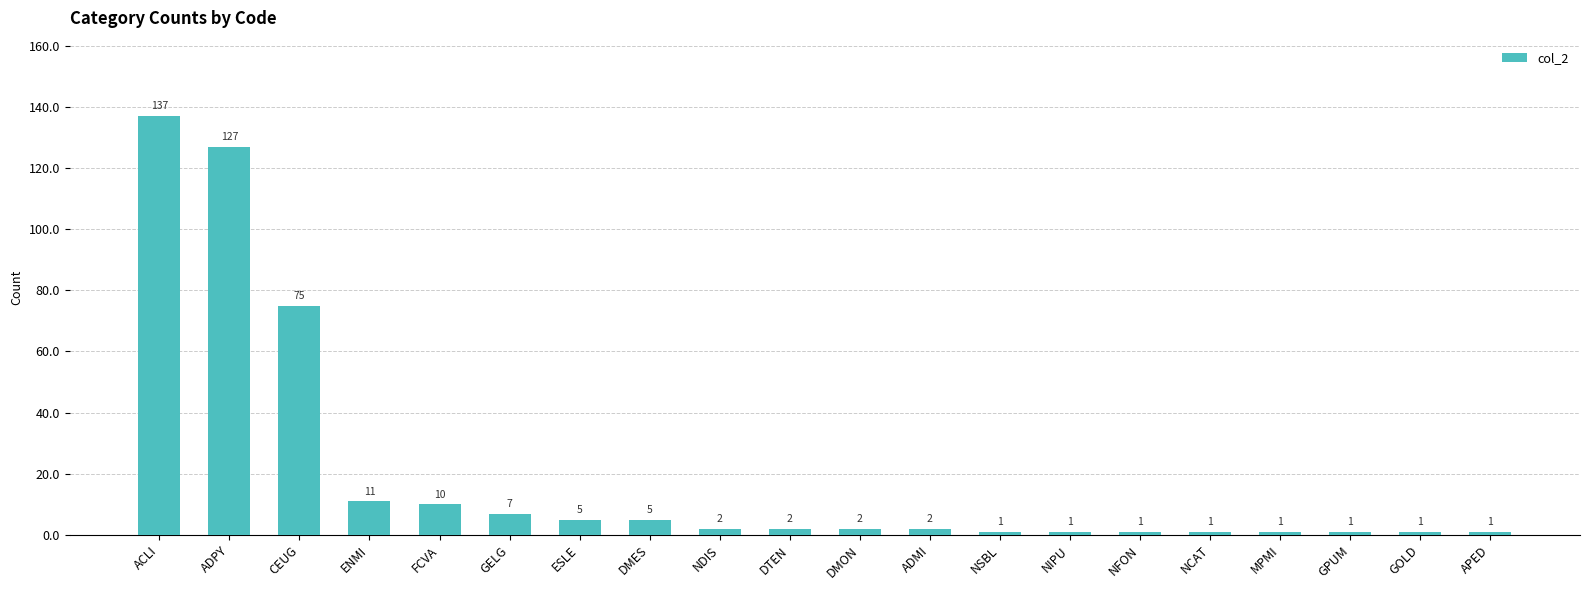

What is the maximum value shown in the chart?

137